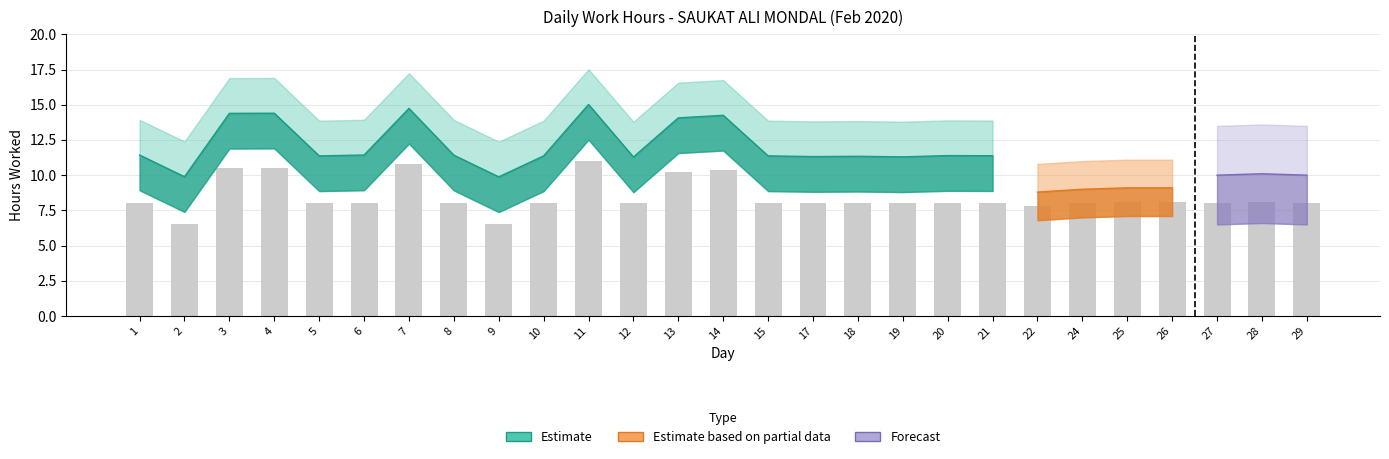

The Forecast series shows 3.3 at 8. True or false?

False